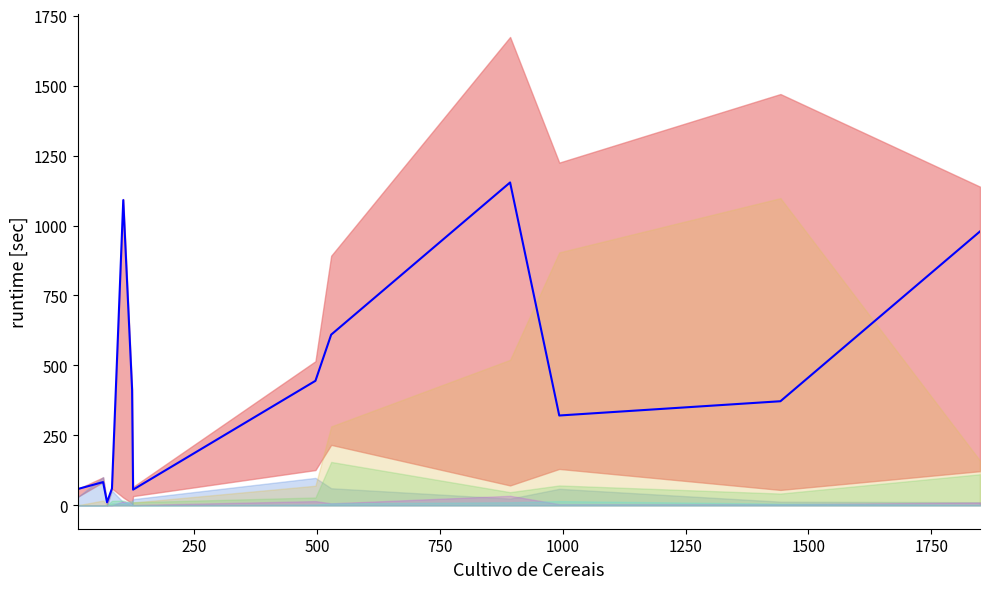

Which label corresponds to the smallest value in the chart?

500